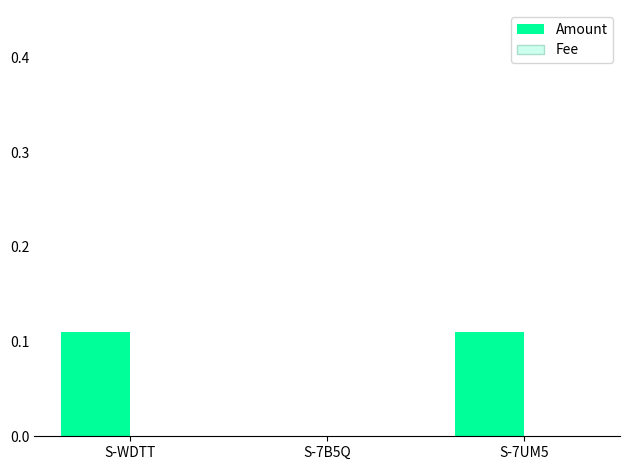

Between S-WDTT and S-7B5Q, which series saw the biggest shift?

Amount